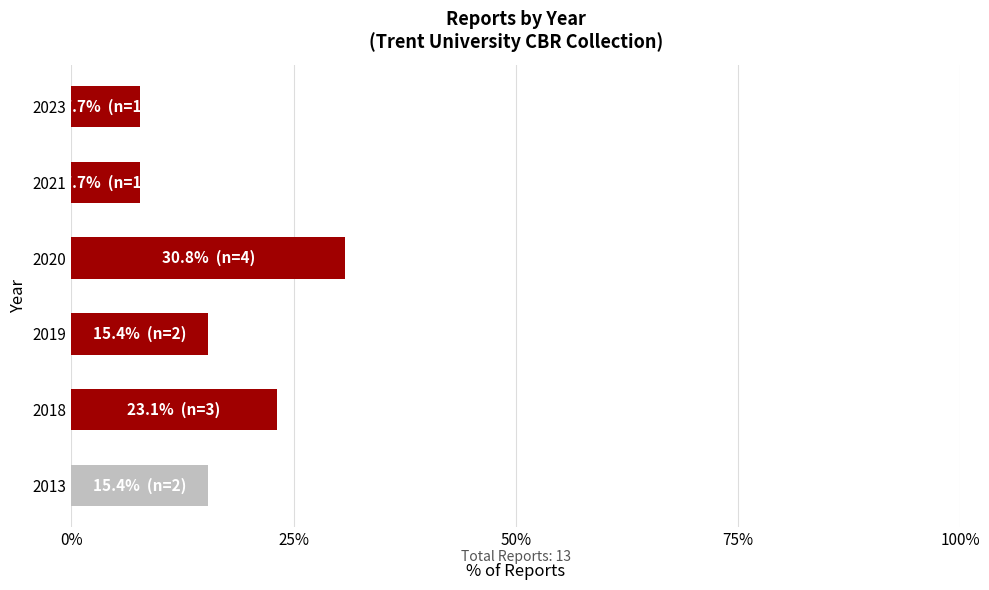

What is the change in value from 2018 to 2020?

+7.7